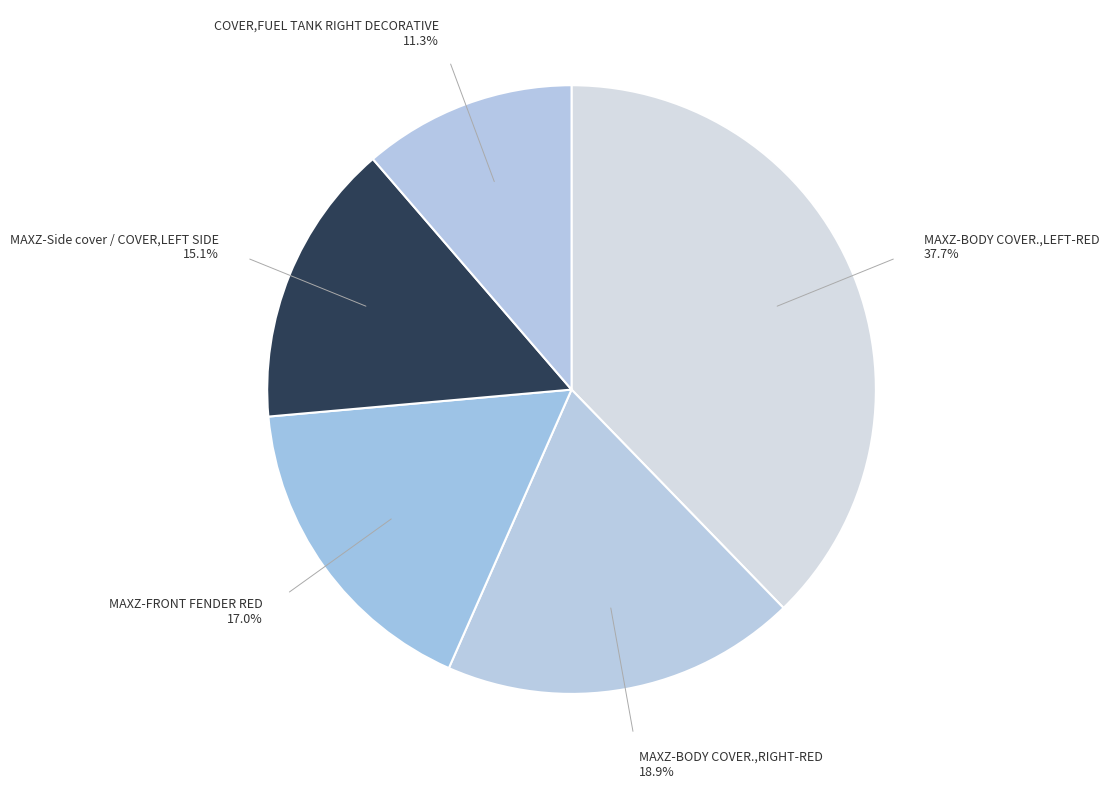

Which slice is the largest?

MAXZ-BODY COVER.,LEFT-RED